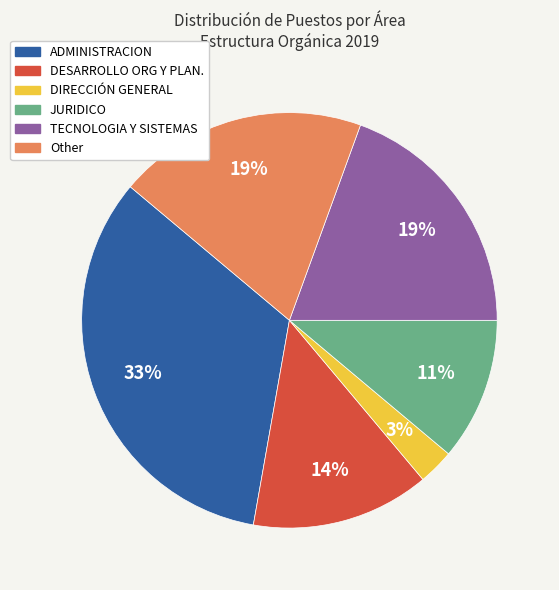

To the nearest percent, what is the combined percentage of DESARROLLO ORG Y PLAN. and TECNOLOGIA Y SISTEMAS?

33%